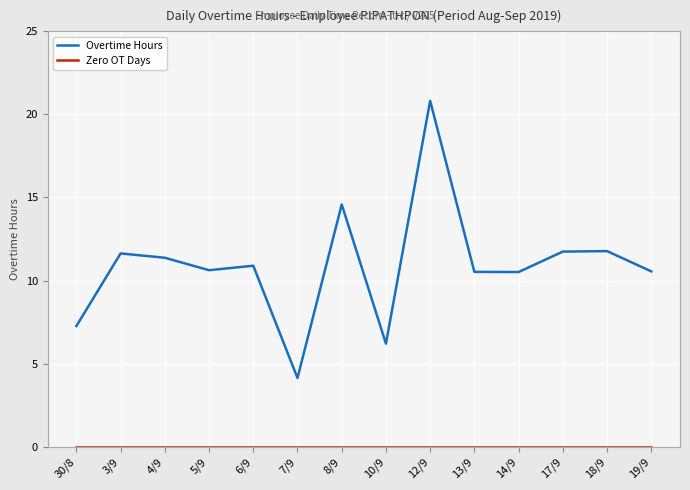

Which series changed the most between 30/8 and 19/9?

Overtime Hours